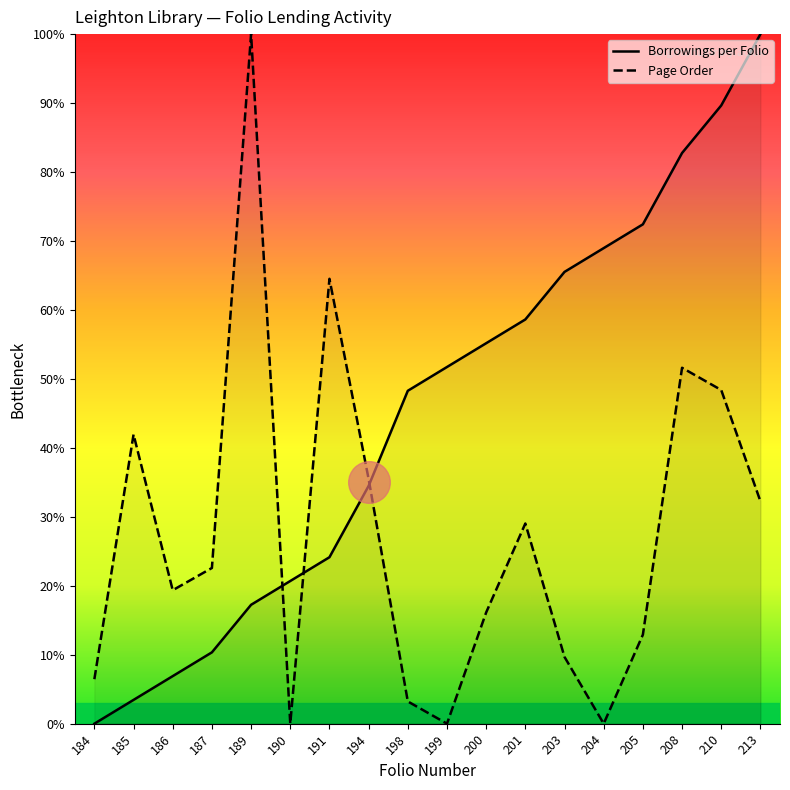

At how many categories does at least one series exceed 87?

3